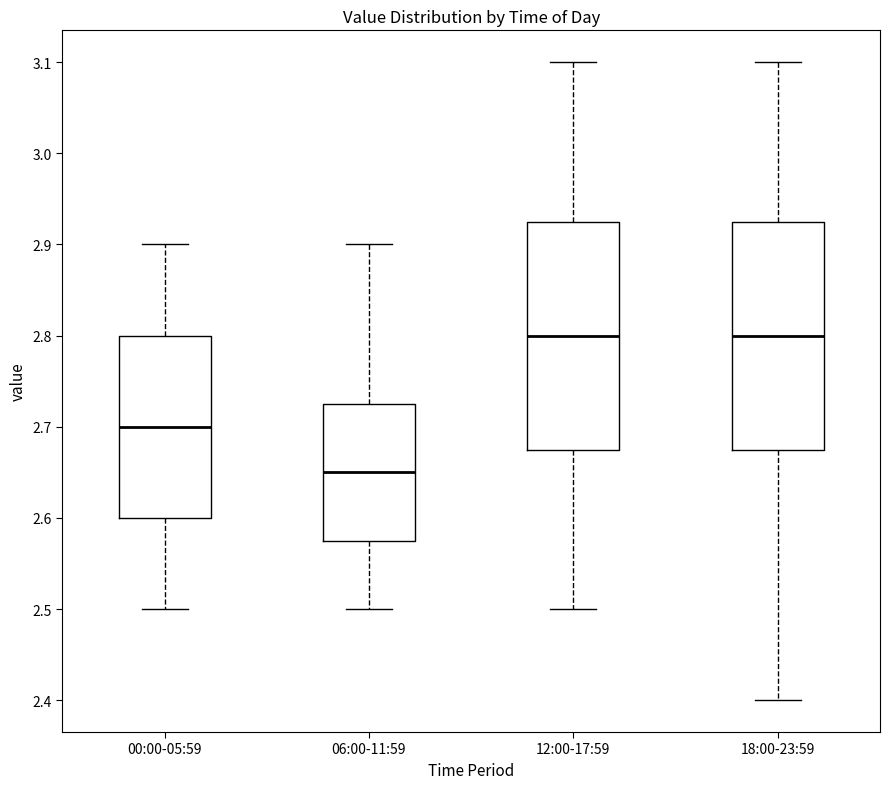

Reading left to right, transcribe this box plot: for each box, give where its median line is, the range the box spans, and where its two whiskers end, as read against the y-axis. The values are not printed on the chart, so give them approximately, as read against the axis.

00:00-05:59: median 2.70, box 2.60 to 2.80, whiskers 2.50 to 2.90
06:00-11:59: median 2.65, box 2.58 to 2.73, whiskers 2.50 to 2.90
12:00-17:59: median 2.80, box 2.68 to 2.93, whiskers 2.50 to 3.10
18:00-23:59: median 2.80, box 2.68 to 2.93, whiskers 2.40 to 3.10